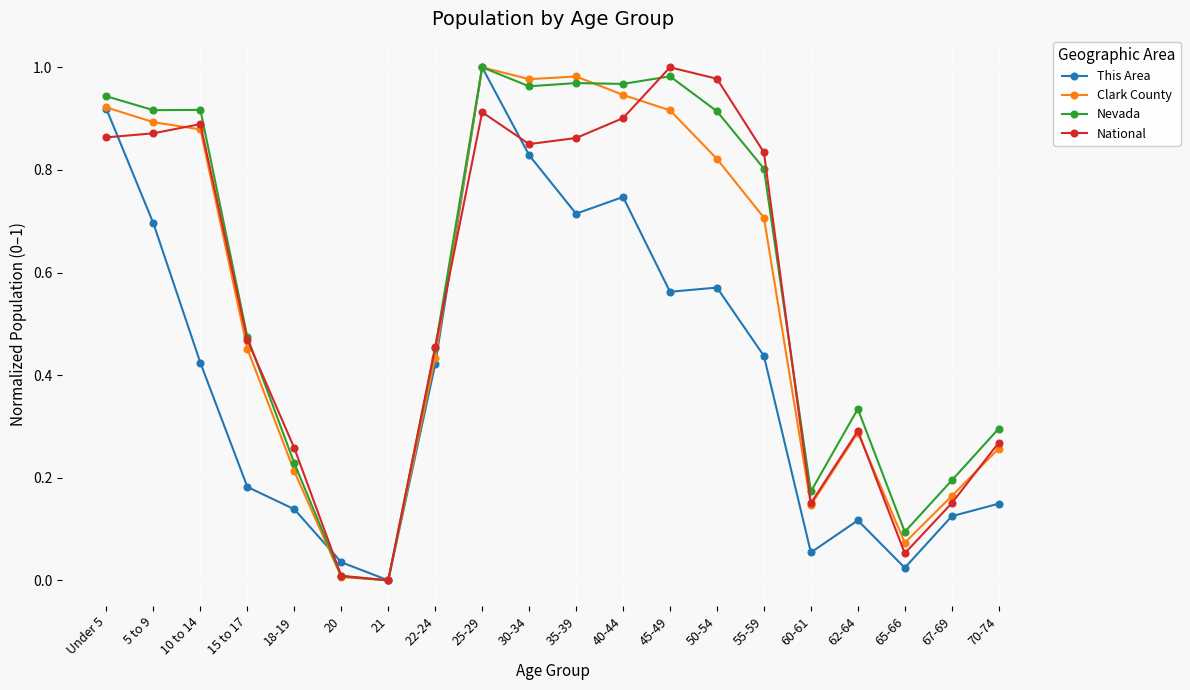

Is this an area chart (filled region under the line)?

No